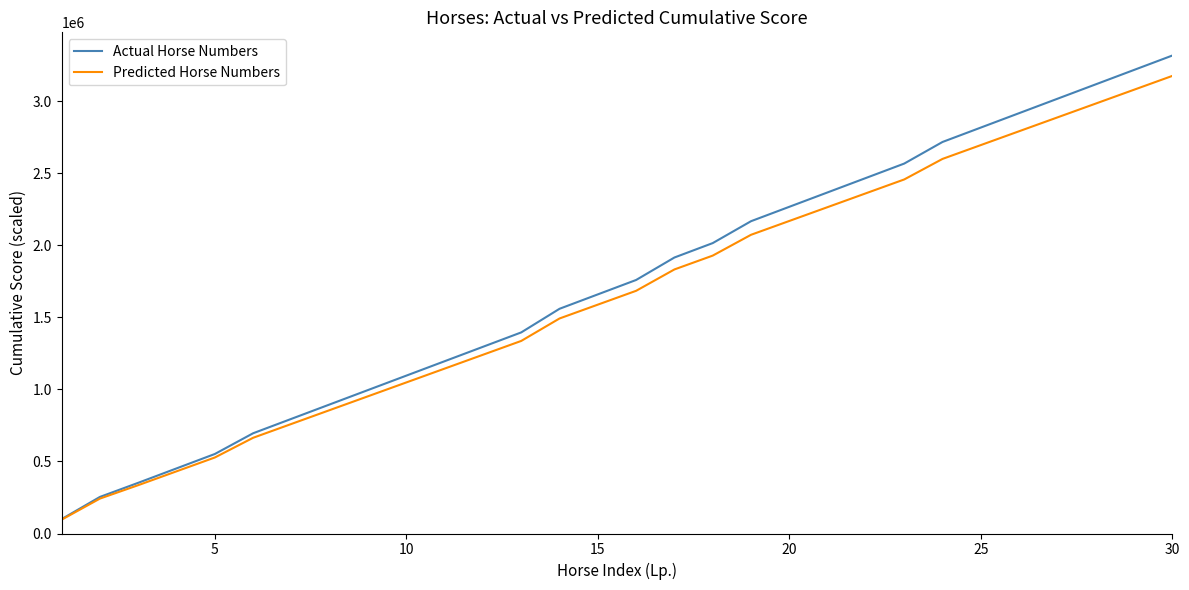

List the series in order of their peak value, highest first.

Actual Horse Numbers, Predicted Horse Numbers